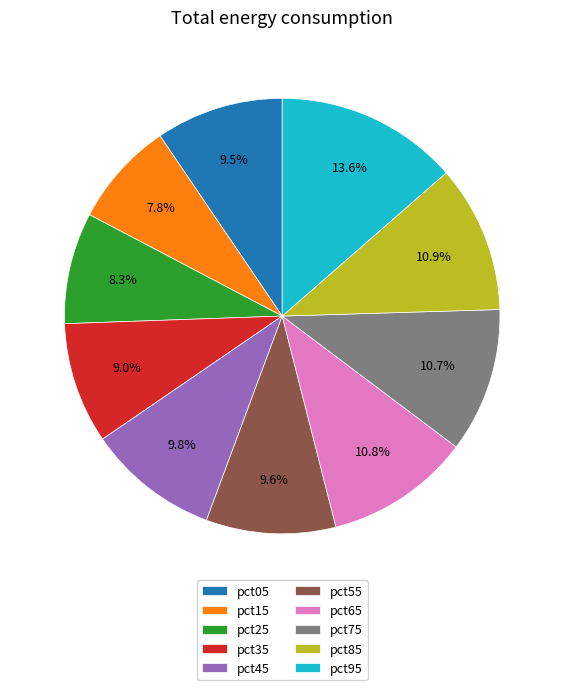

Count the number of slices in the pie.

10